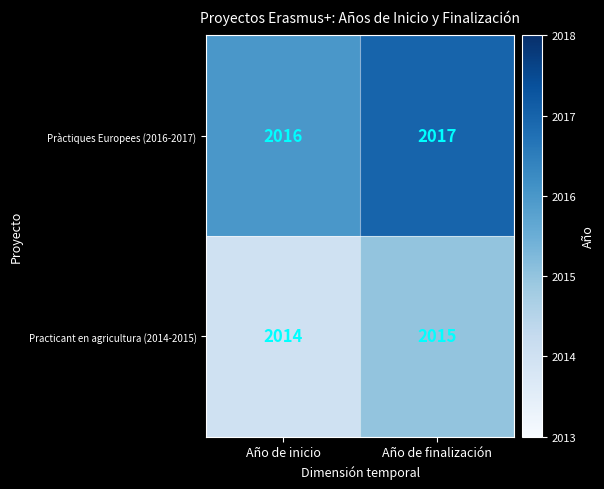

What value does the Pràctiques Europees (2016-2017) series have at Año de inicio?

2016